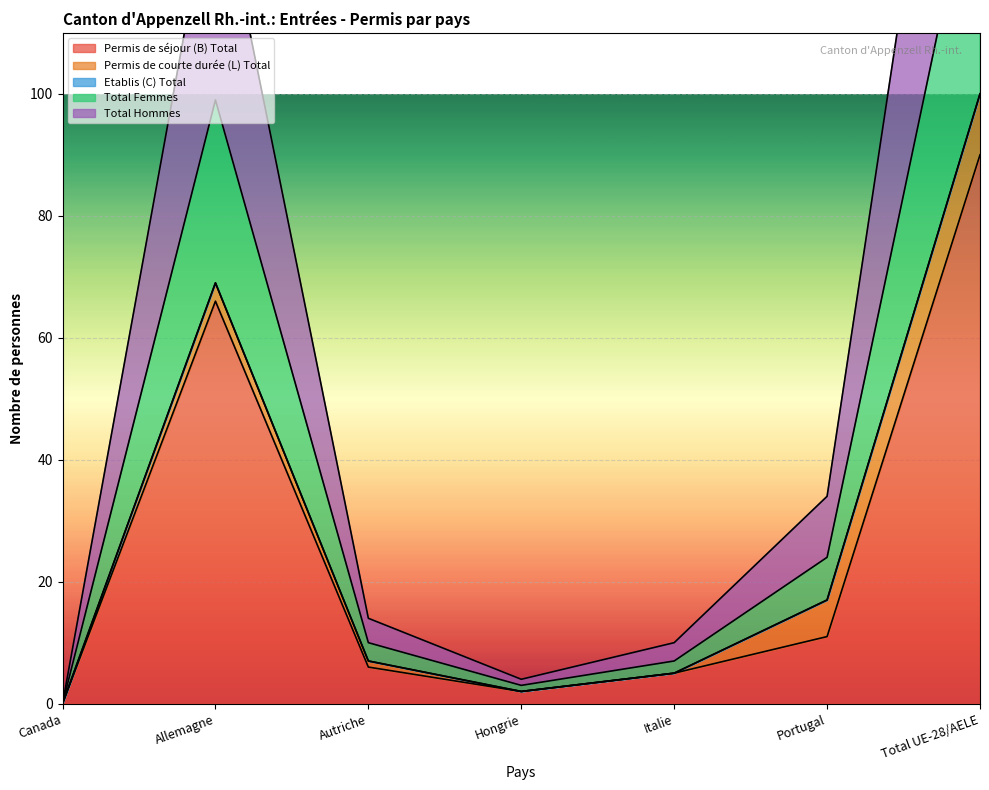

What position from the left is Allemagne?

2